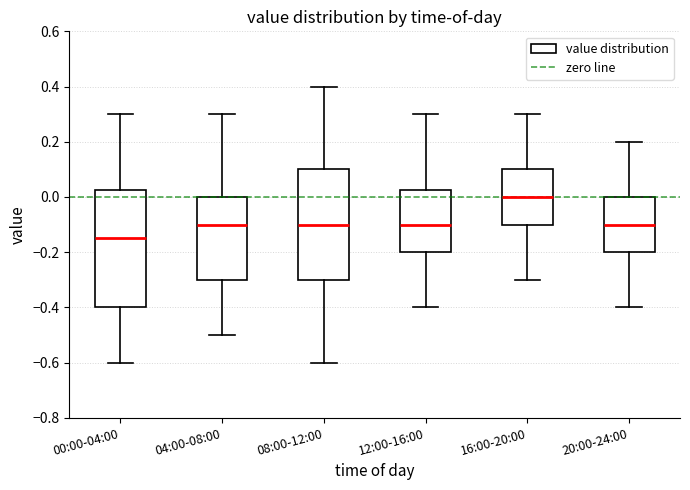

Reading left to right, transcribe this box plot: for each box, give where its median line is, the range the box spans, and where its two whiskers end, as read against the y-axis. The values are not printed on the chart, so give them approximately, as read against the axis.

00:00-04:00: median -0.14, box -0.40 to 0.02, whiskers -0.60 to 0.30
04:00-08:00: median -0.10, box -0.30 to 0.00, whiskers -0.50 to 0.30
08:00-12:00: median -0.10, box -0.30 to 0.10, whiskers -0.60 to 0.40
12:00-16:00: median -0.10, box -0.20 to 0.02, whiskers -0.40 to 0.30
16:00-20:00: median 0.00, box -0.10 to 0.10, whiskers -0.30 to 0.30
20:00-24:00: median -0.10, box -0.20 to 0.00, whiskers -0.40 to 0.20